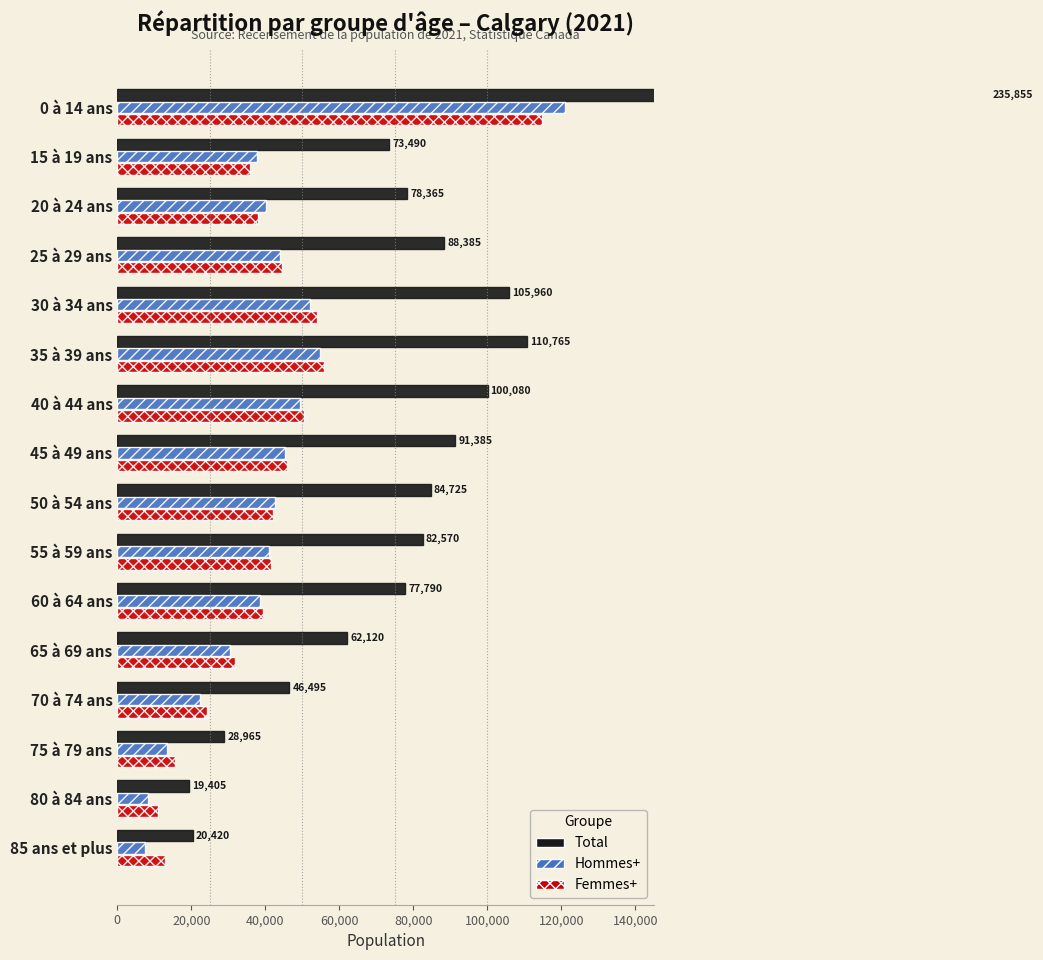

The Calgary (Total) series shows 46495 at 70 à 74 ans. True or false?

True